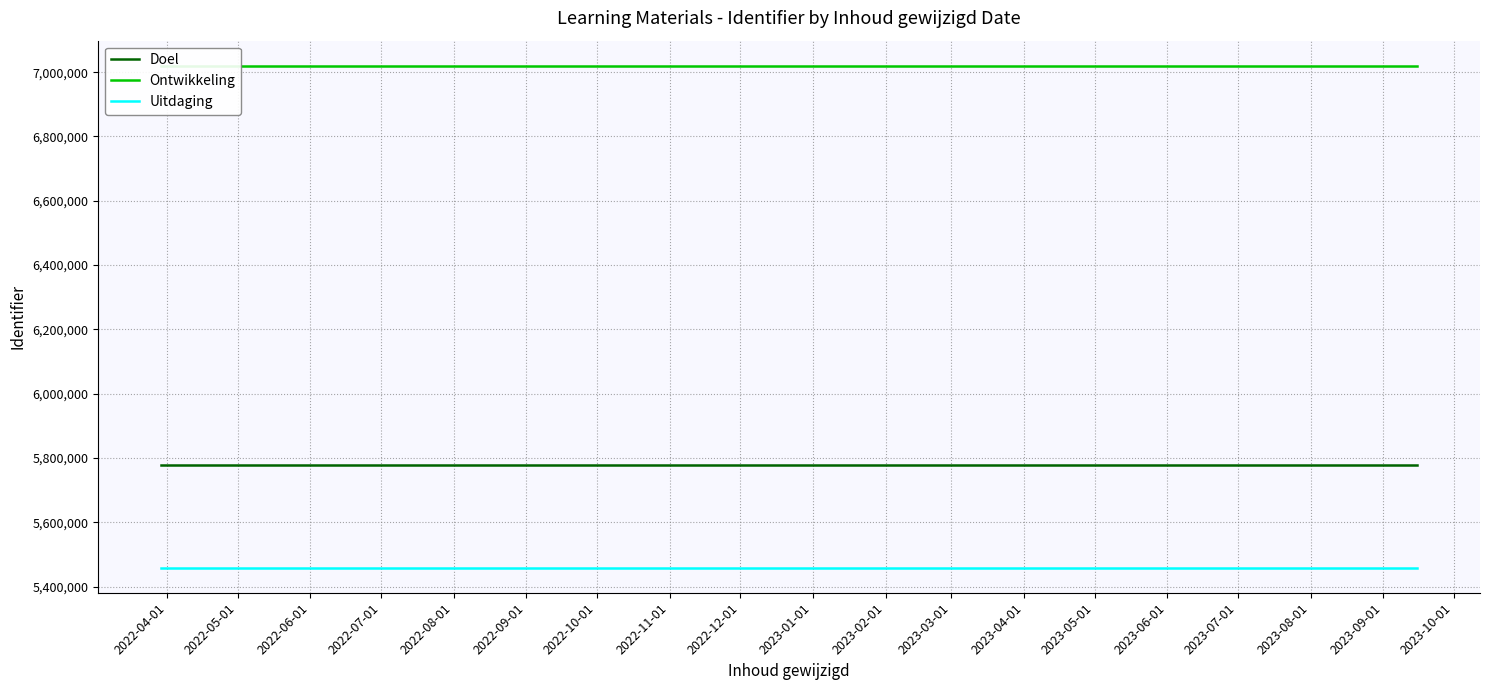

Where is Uitdaging nearest to the value 5459369?

2022-04-01